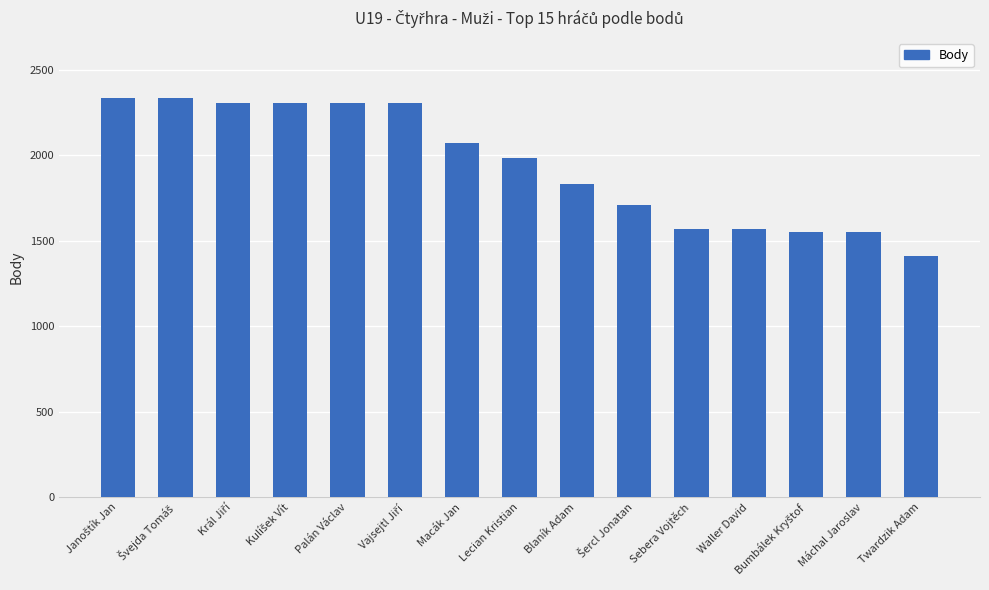

True or false: the data shows 1103 at Macák Jan.

False